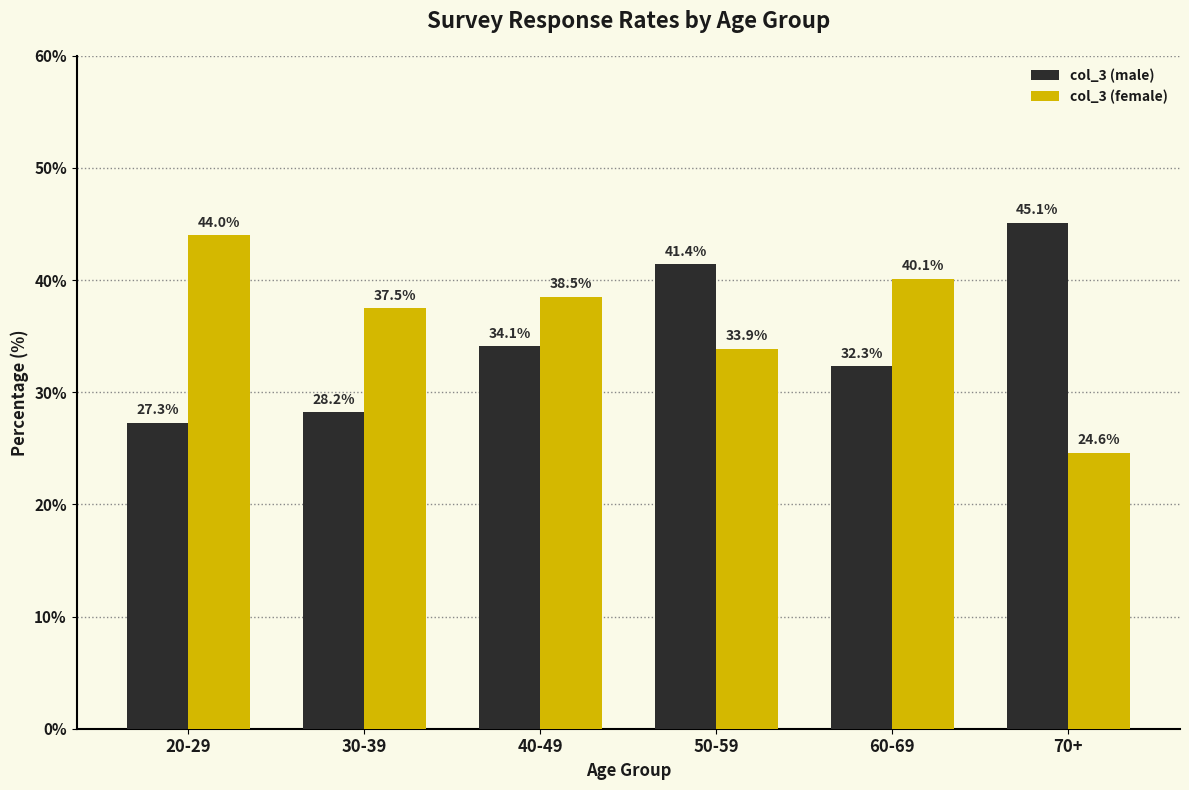

Reading right to left, list all the values displayed in this chart.

col_3 (male): 70+=45.1	60-69=32.3	50-59=41.4	40-49=34.1	30-39=28.2	20-29=27.3
col_3 (female): 70+=24.6	60-69=40.1	50-59=33.9	40-49=38.5	30-39=37.5	20-29=44.0